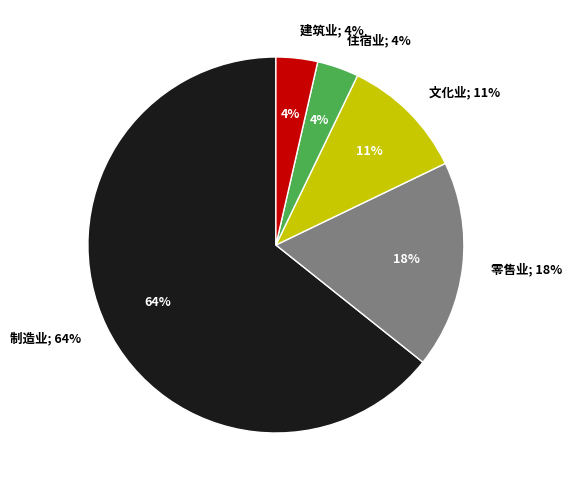

What percentage do 零售业 and 文化业 together represent?

28.6%